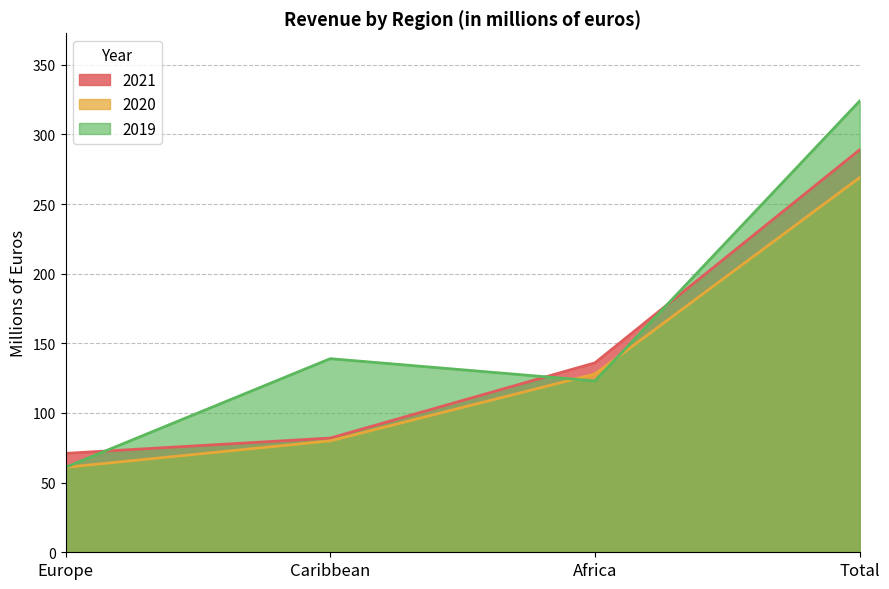

Rank the categories by 2020 value from highest to lowest.

Total, Africa, Caribbean, Europe